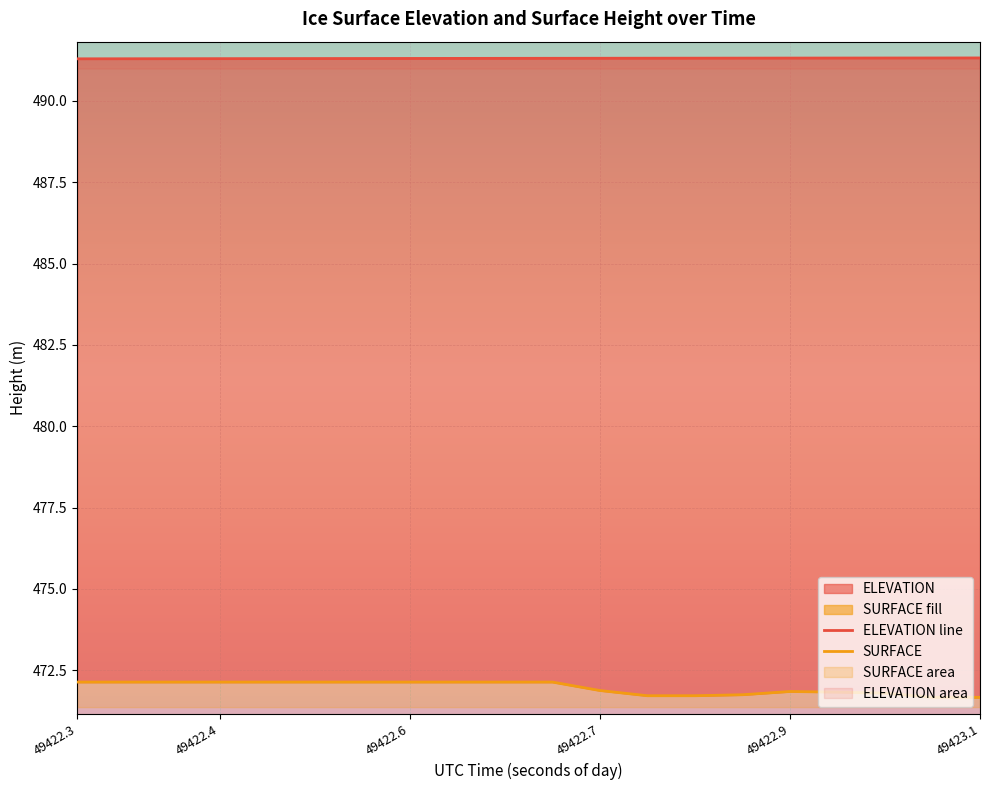

What position from the right is 49422.6?

13